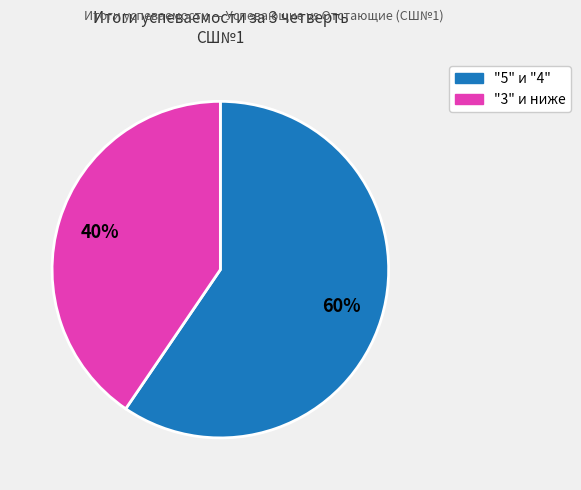

To the nearest percent, what is the average slice percentage?

50%